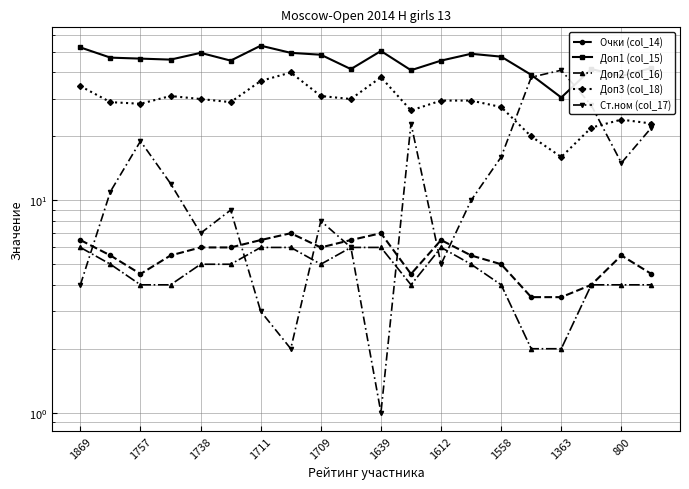

How many categories are shown in the chart?

20